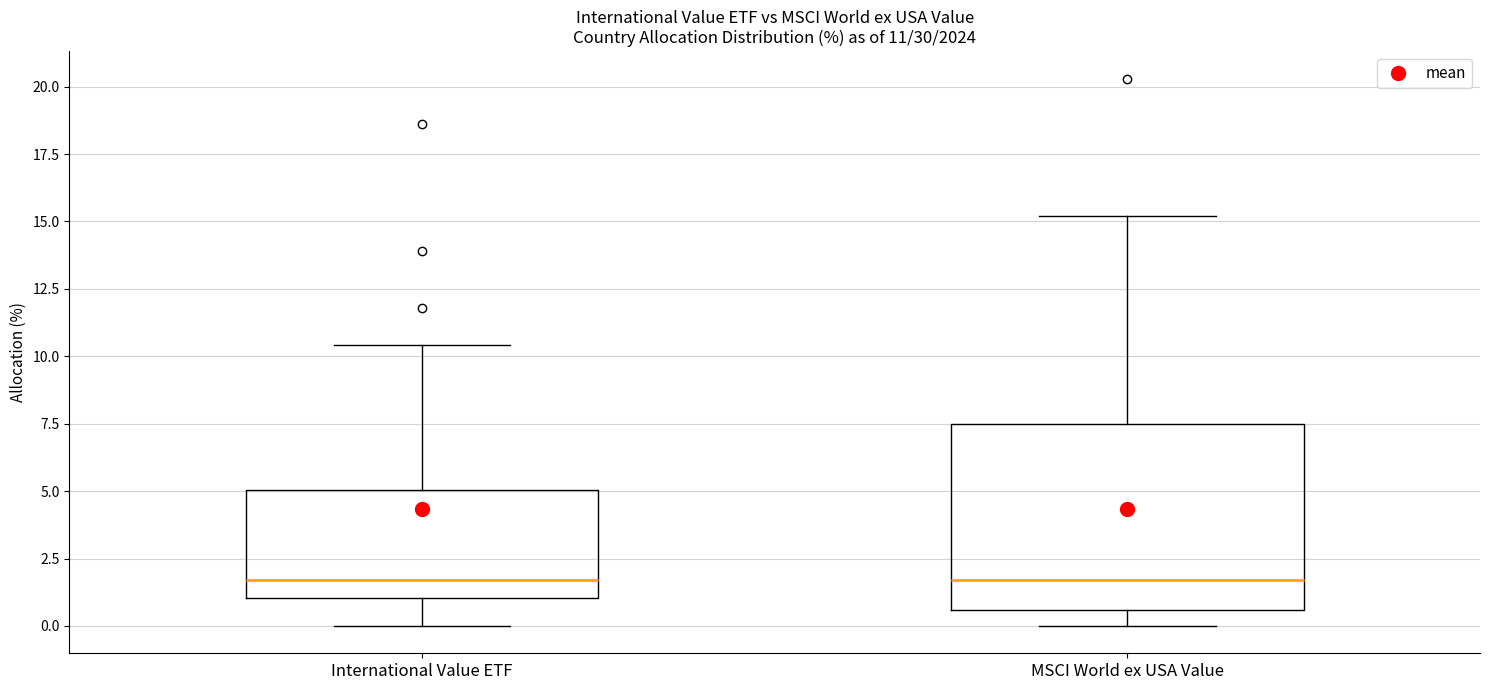

Which box is the tallest, from its lower edge to its upper edge?

MSCI World ex USA Value